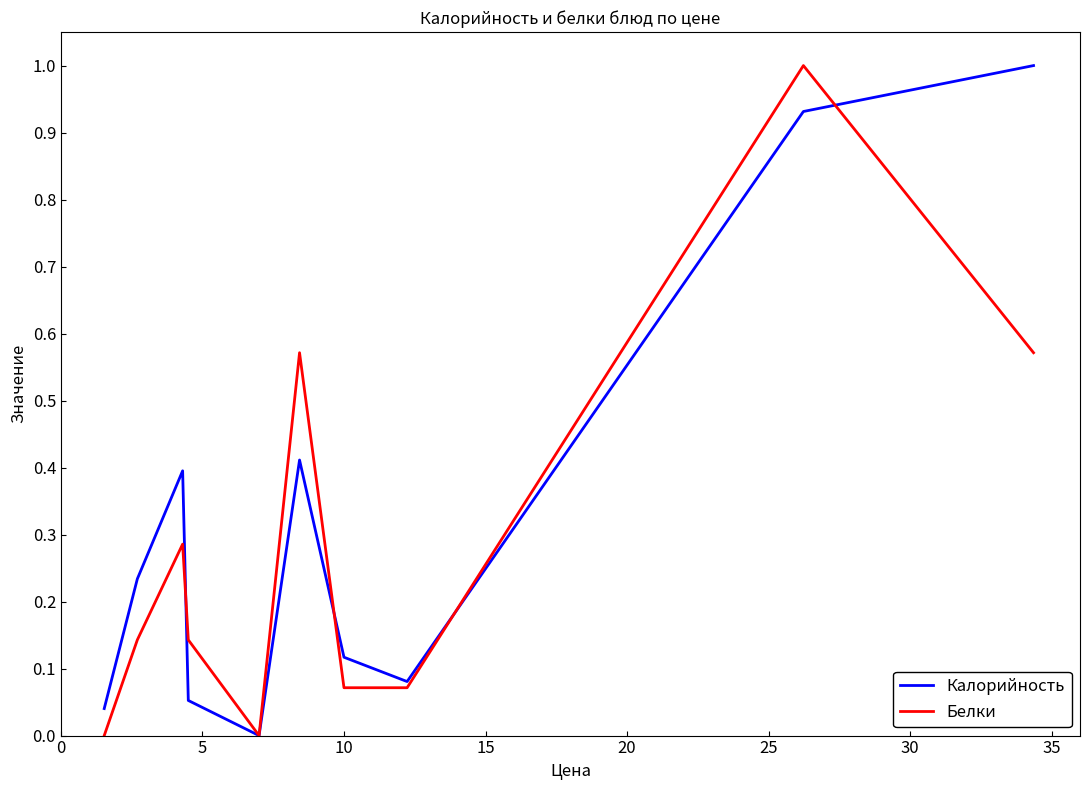

What is the maximum value for Калорийность?

1.0